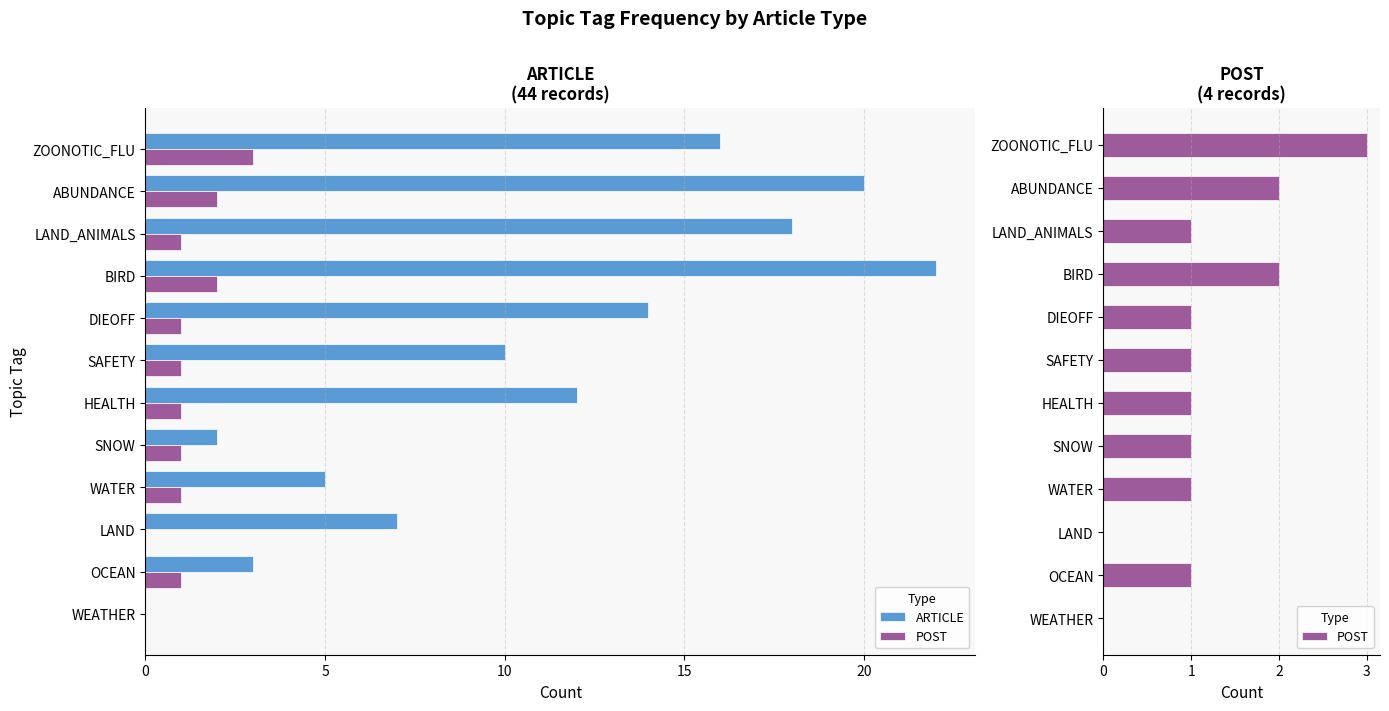

Reading left to right, list all the values displayed in this chart.

ARTICLE: 0	3	7	5	2	12	10	14	22	18	20	16
POST: 0	1	0	1	1	1	1	1	2	1	2	3